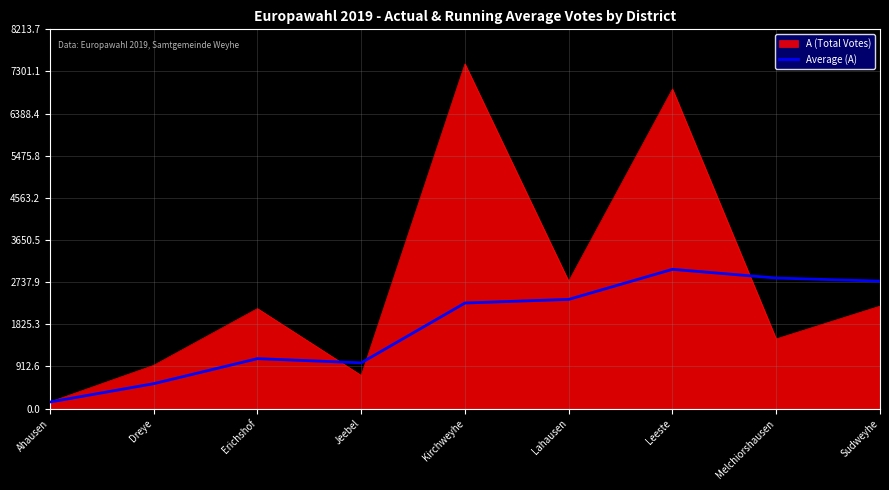

The value of A (Total Votes) at Jeebel is 719.0. True or false?

True